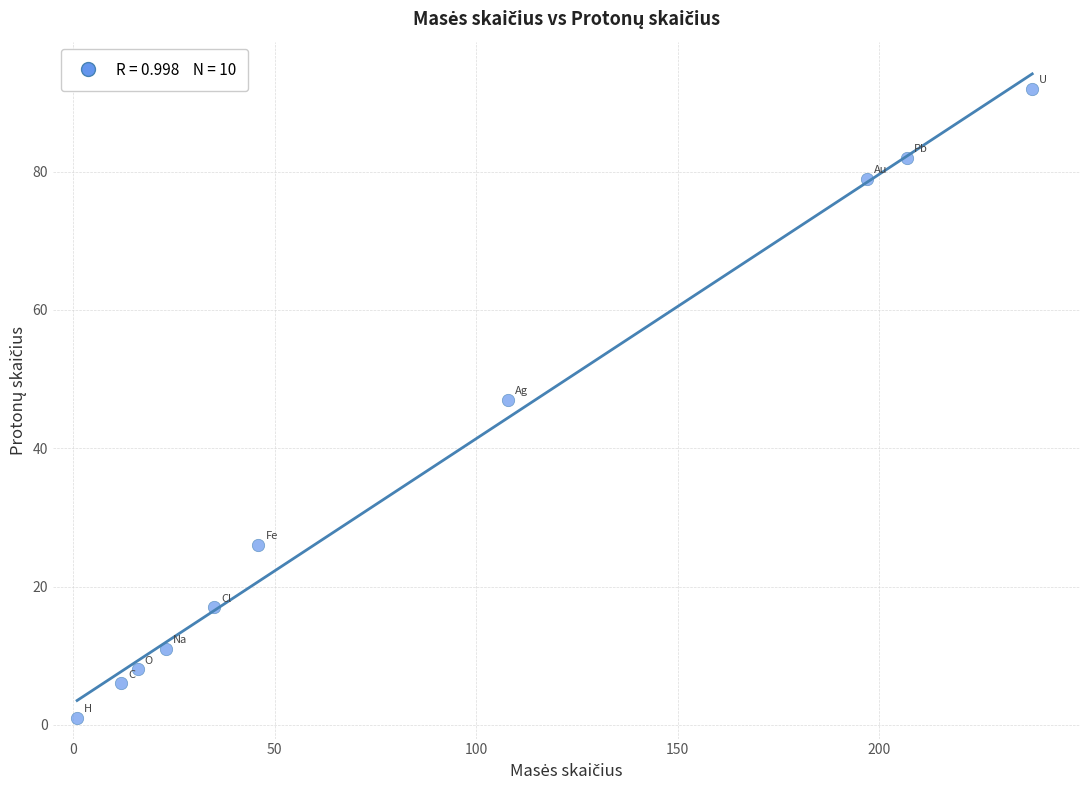

What is the average X value?

88